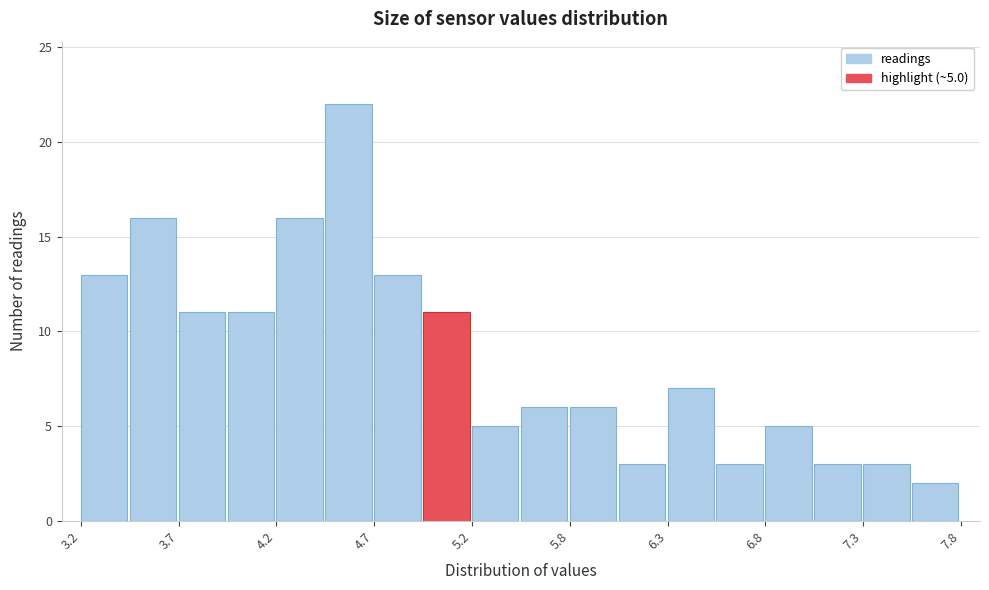

Read against the x-axis, roughly where is the centre of the tallest bar?

4.6